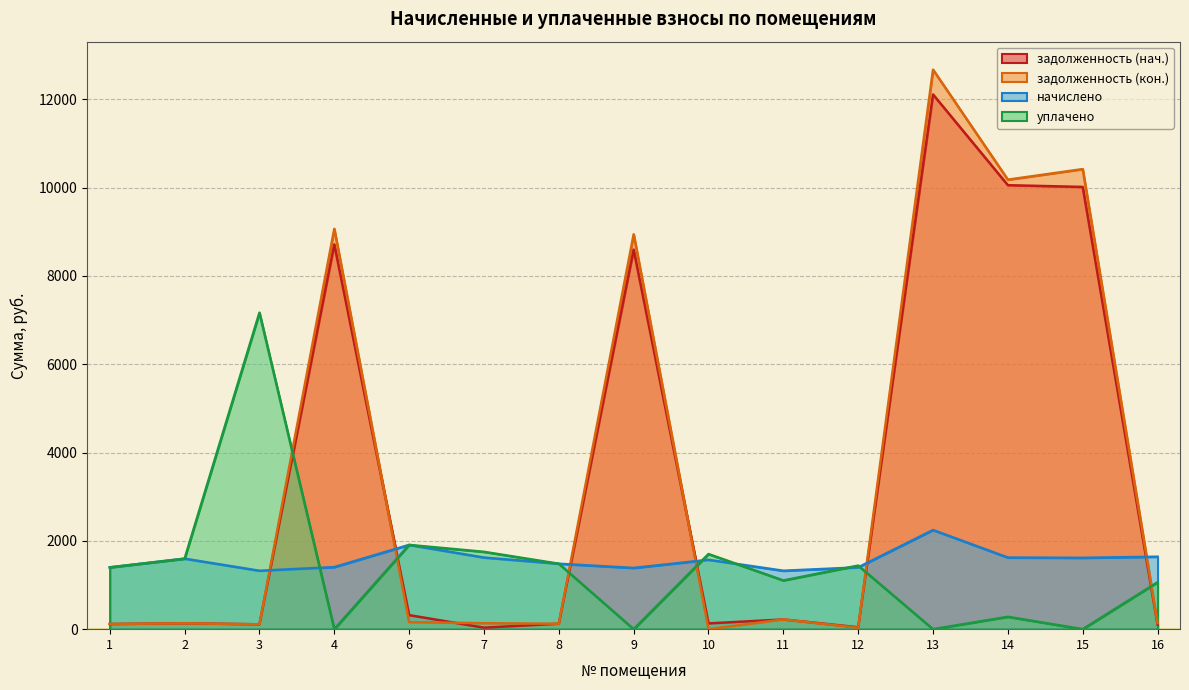

List the series in order of their peak value, lowest first.

начислено, уплачено, задолженность (нач.), задолженность (кон.)